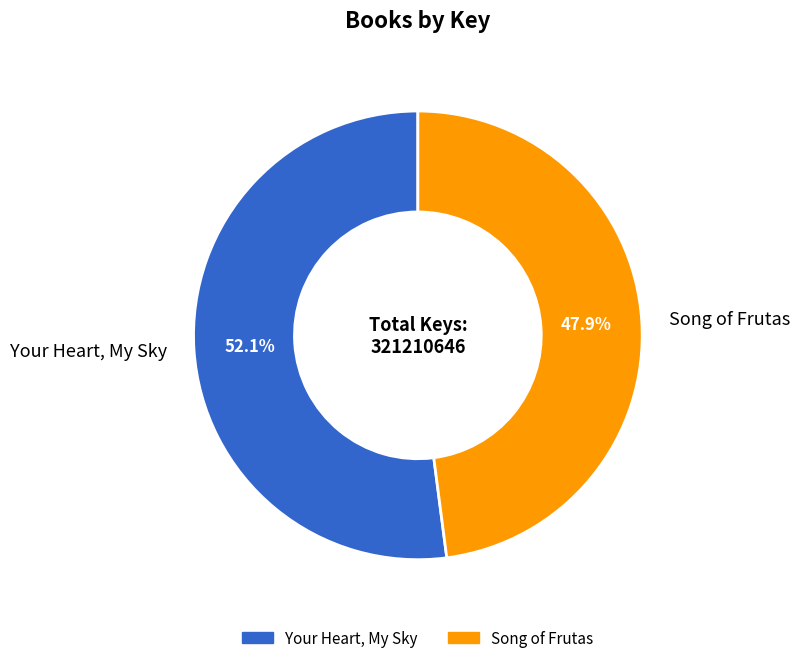

Between Song of Frutas and Your Heart, My Sky, which is larger?

Your Heart, My Sky